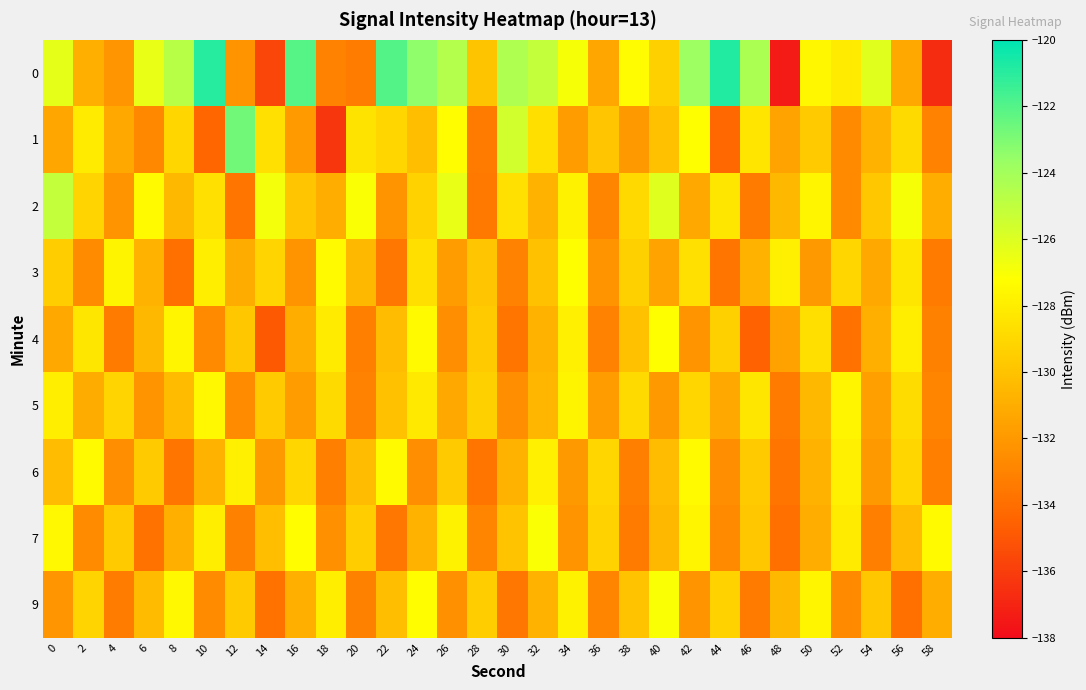

Reading right to left, transcribe all the data shown in this chart.

0: 58=-136.7	56=-131.2	54=-126.2	52=-128.1	50=-127.5	48=-137.4	46=-124.2	44=-120.8	42=-123.8	40=-129.4	38=-127.3	36=-131.3	34=-126.9	32=-125.1	30=-124.4	28=-129.9	26=-124.5	24=-123.4	22=-122.0	20=-133.3	18=-133.0	16=-122.0	14=-135.7	12=-132.3	10=-121.0	8=-124.7	6=-126.5	4=-132.2	2=-130.9	0=-126.3
1: 58=-133.0	56=-128.9	54=-130.8	52=-132.7	50=-129.6	48=-131.5	46=-128.4	44=-134.3	42=-127.2	40=-130.1	38=-132.0	36=-129.9	34=-131.8	32=-128.7	30=-125.6	28=-133.4	26=-127.3	24=-130.2	22=-129.1	20=-128.5	18=-136.3	16=-131.9	14=-128.6	12=-122.7	10=-134.4	8=-129.1	6=-132.8	4=-131.2	2=-128.1	0=-131.4
2: 58=-131.0	56=-126.9	54=-129.8	52=-132.7	50=-127.6	48=-130.5	46=-133.4	44=-128.3	42=-131.2	40=-126.1	38=-129.0	36=-132.9	34=-127.8	32=-130.7	30=-128.6	28=-133.5	26=-126.4	24=-129.3	22=-132.2	20=-127.1	18=-131.0	16=-129.9	14=-126.8	12=-133.7	10=-128.6	8=-130.5	6=-127.4	4=-132.3	2=-129.2	0=-125.1
3: 58=-133.4	56=-128.3	54=-131.2	52=-129.1	50=-132.0	48=-127.9	46=-130.8	44=-133.7	42=-128.6	40=-131.5	38=-129.4	36=-132.3	34=-127.2	32=-130.1	30=-133.0	28=-129.9	26=-131.8	24=-128.7	22=-133.6	20=-130.5	18=-127.4	16=-132.3	14=-129.2	12=-131.1	10=-128.0	8=-133.9	6=-130.8	4=-127.7	2=-132.6	0=-129.5
4: 58=-133.1	56=-128.0	54=-130.9	52=-133.8	50=-128.7	48=-131.6	46=-134.5	44=-129.4	42=-132.3	40=-127.2	38=-130.1	36=-133.0	34=-127.9	32=-130.8	30=-133.7	28=-129.6	26=-132.5	24=-127.4	22=-130.3	20=-133.2	18=-128.1	16=-131.0	14=-134.9	12=-129.8	10=-132.7	8=-127.6	6=-130.5	4=-133.4	2=-128.3	0=-131.2
5: 58=-132.9	56=-128.8	54=-131.7	52=-127.6	50=-130.5	48=-133.4	46=-128.3	44=-131.2	42=-129.1	40=-132.0	38=-128.9	36=-131.8	34=-127.7	32=-130.6	30=-132.5	28=-129.4	26=-131.3	24=-128.2	22=-130.1	20=-133.0	18=-128.9	16=-131.8	14=-129.7	12=-132.6	10=-127.5	8=-130.4	6=-132.3	4=-129.2	2=-131.1	0=-128.0
6: 58=-133.2	56=-129.1	54=-132.0	52=-127.9	50=-130.8	48=-133.7	46=-129.6	44=-132.5	42=-127.4	40=-130.3	38=-133.2	36=-129.1	34=-132.0	32=-127.9	30=-130.8	28=-133.7	26=-129.6	24=-132.5	22=-127.4	20=-130.3	18=-133.2	16=-129.1	14=-132.0	12=-127.9	10=-130.8	8=-133.7	6=-129.6	4=-132.5	2=-127.4	0=-130.3
7: 58=-127.4	56=-130.3	54=-133.2	52=-128.1	50=-131.0	48=-133.9	46=-129.8	44=-132.7	42=-127.6	40=-130.5	38=-133.4	36=-129.3	34=-132.2	32=-127.1	30=-130.0	28=-132.9	26=-127.8	24=-130.7	22=-133.6	20=-129.5	18=-132.4	16=-127.3	14=-130.2	12=-133.1	10=-128.0	8=-130.9	6=-133.8	4=-129.7	2=-132.6	0=-127.5
9: 58=-131.0	56=-133.9	54=-129.8	52=-132.7	50=-127.6	48=-130.5	46=-133.4	44=-129.3	42=-132.2	40=-127.1	38=-130.0	36=-132.9	34=-127.8	32=-130.7	30=-133.6	28=-129.5	26=-132.4	24=-127.3	22=-130.2	20=-133.1	18=-128.0	16=-130.9	14=-133.8	12=-129.7	10=-132.6	8=-127.5	6=-130.4	4=-133.3	2=-129.2	0=-132.1